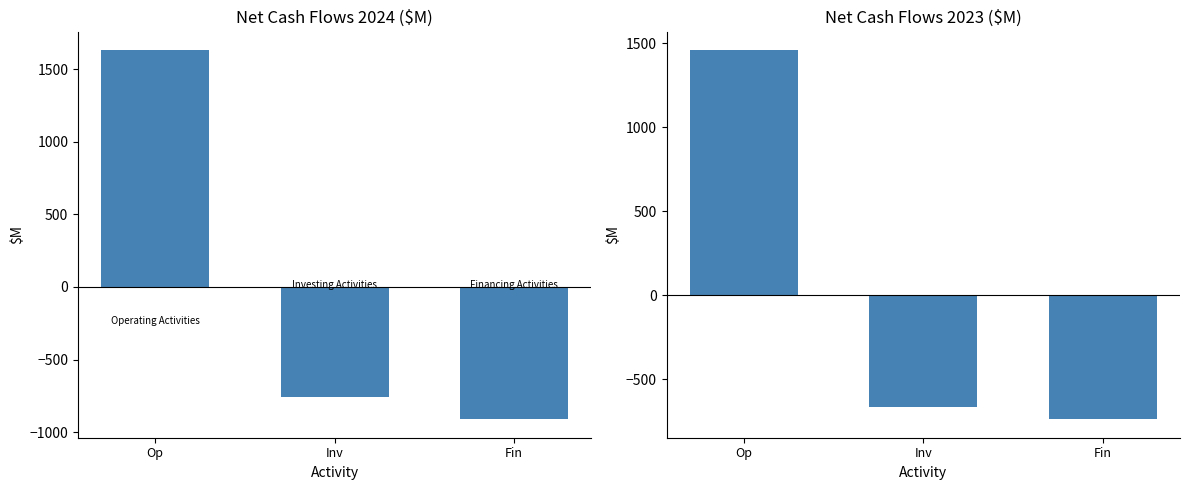

The value of 2024 at Op is 2333. True or false?

False